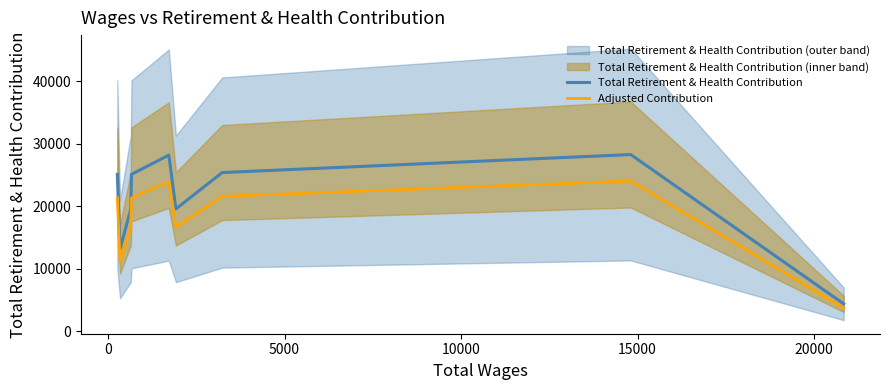

How many values in the Adjusted Contribution series are below 21306?

4